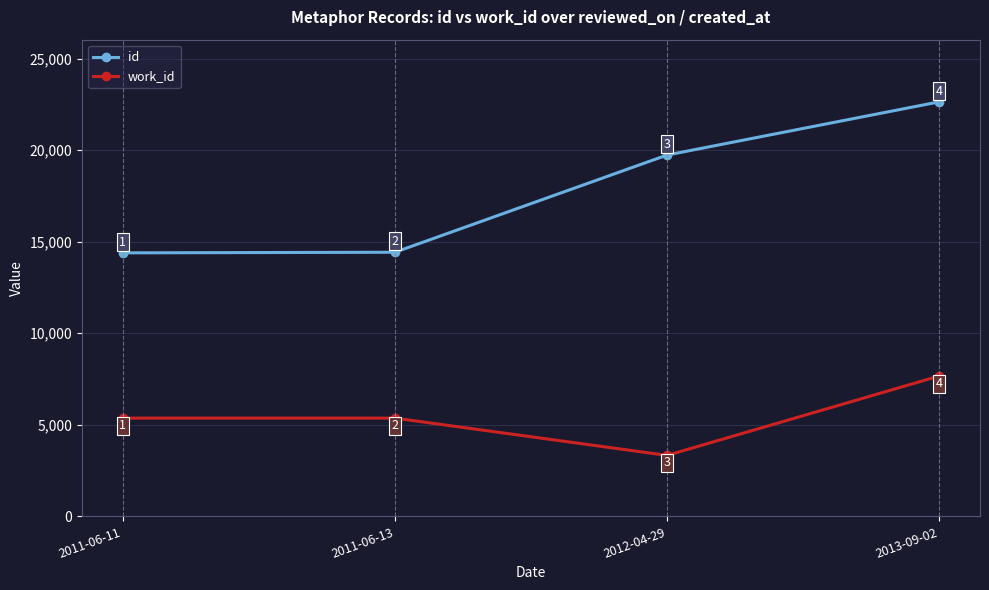

The value of work_id at 2011-06-11 is 8709. True or false?

False